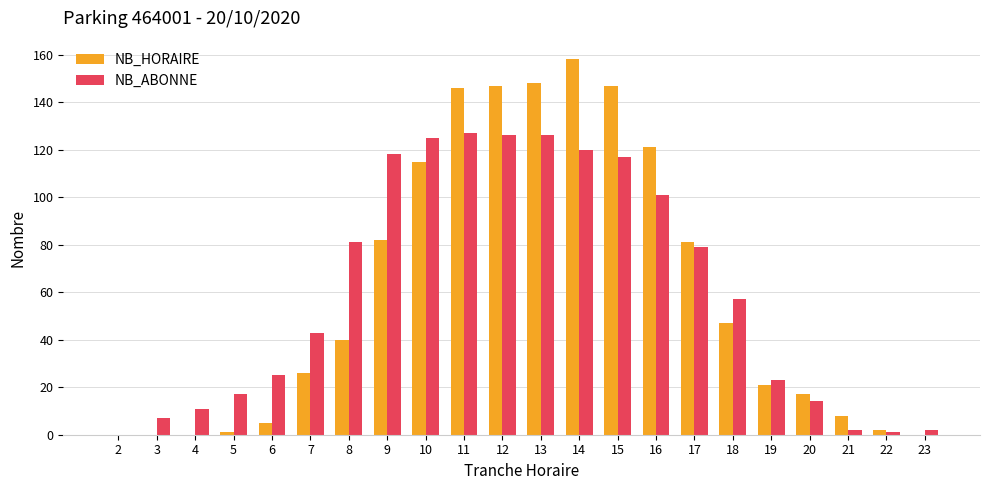

Reading left to right, list all the values displayed in this chart.

NB_HORAIRE: 0	0	0	1	5	26	40	82	115	146	147	148	158	147	121	81	47	21	17	8	2	0
NB_ABONNE: 0	7	11	17	25	43	81	118	125	127	126	126	120	117	101	79	57	23	14	2	1	2